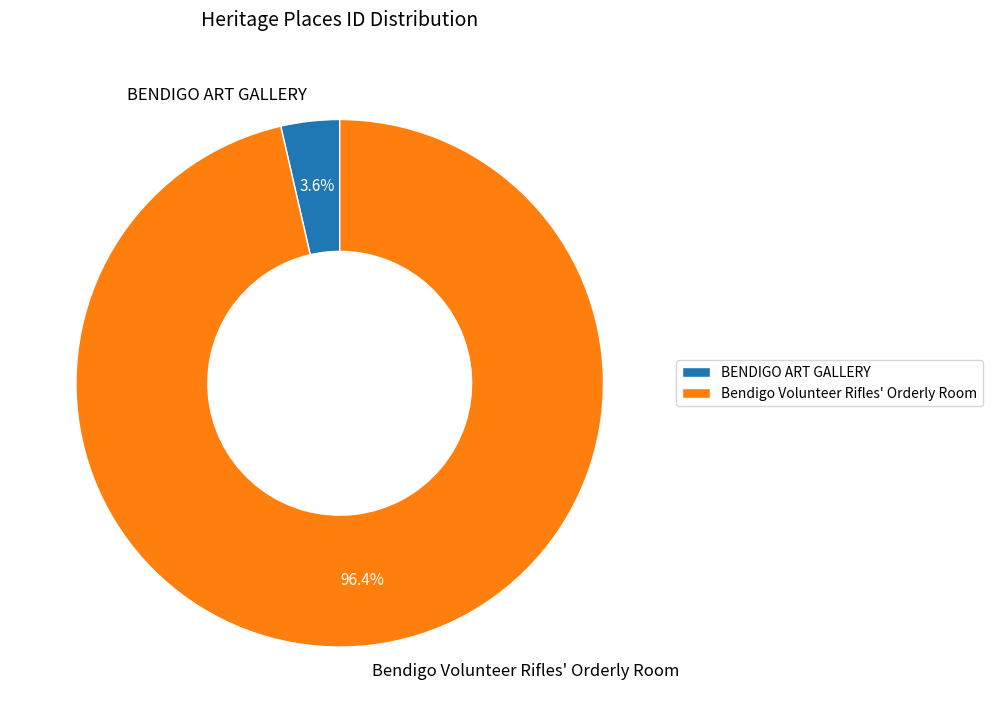

Rank the categories by value from highest to lowest.

Bendigo Volunteer Rifles' Orderly Room, BENDIGO ART GALLERY